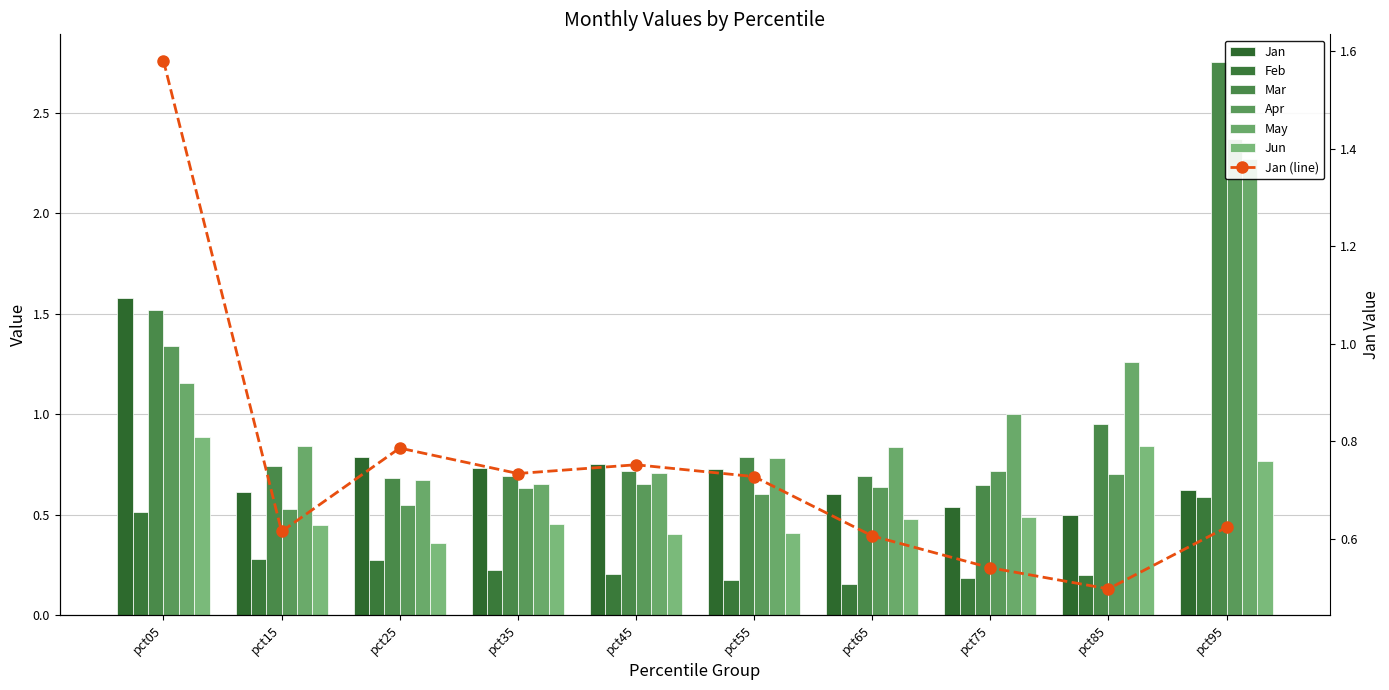

What is the total value across all series at pct05?

7.0